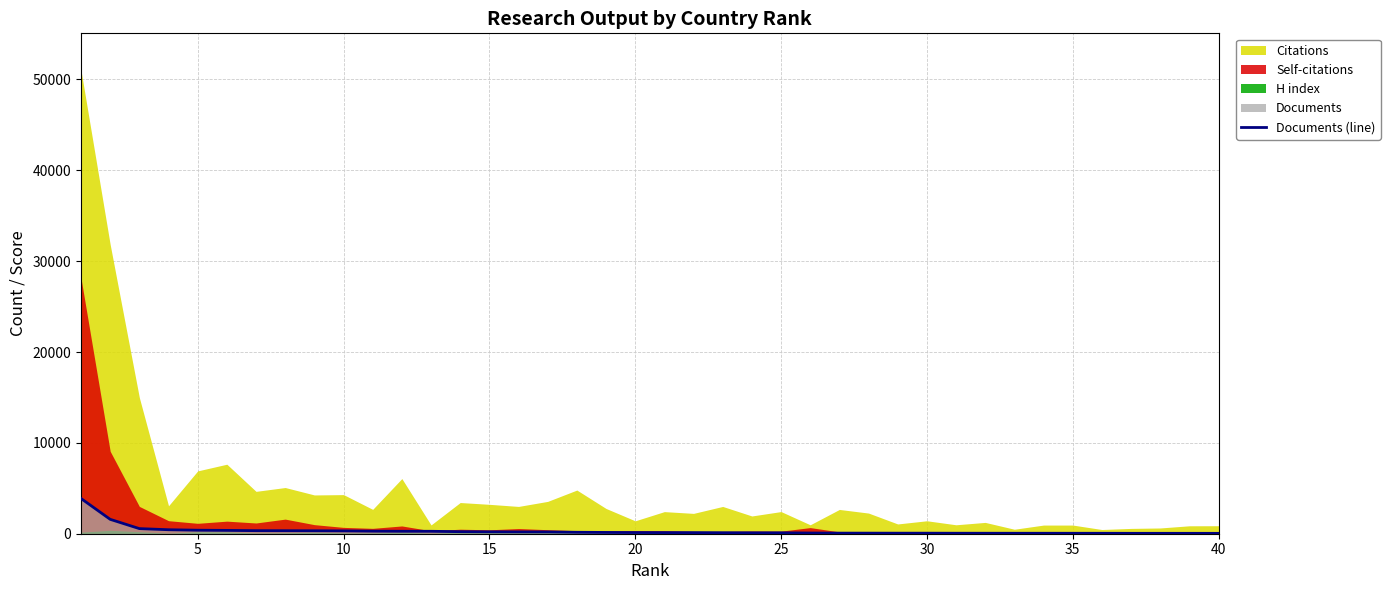

What is the average value?

300